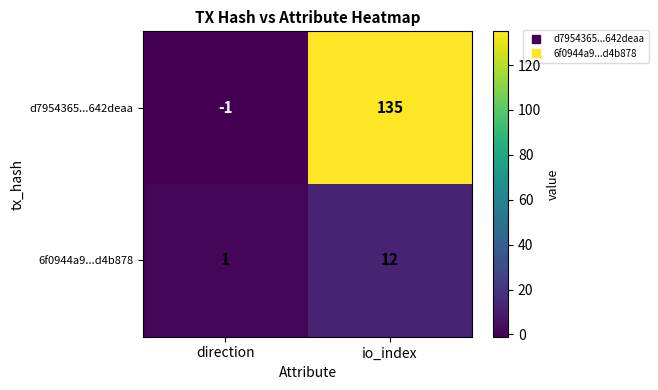

The 6f0944a9...d4b878 series shows 1 at direction. True or false?

True